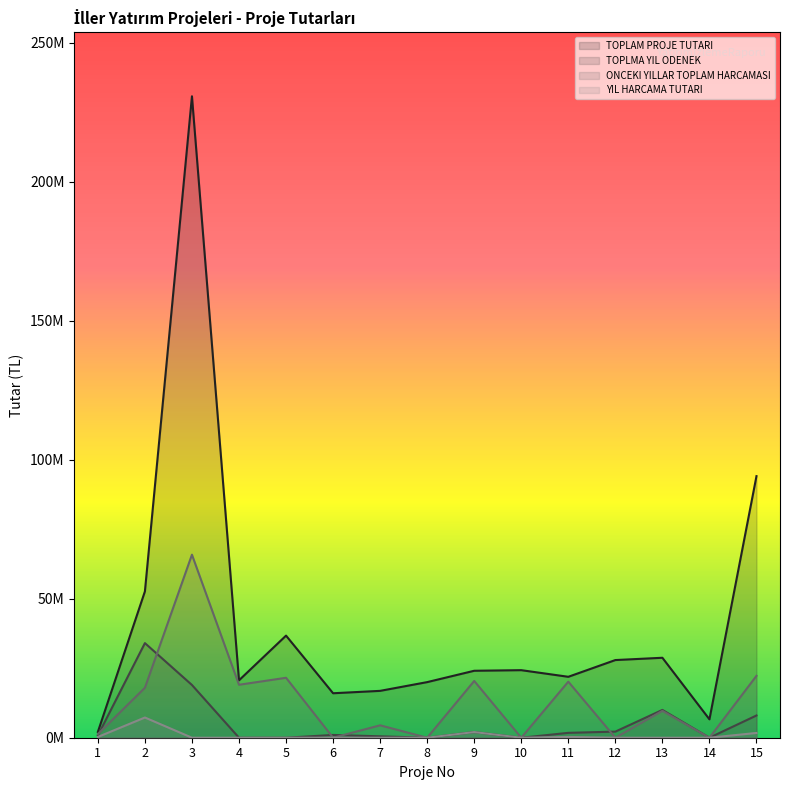

True or false: TOPLMA YIL ODENEK and YIL HARCAMA TUTARI intersect in this chart.

False